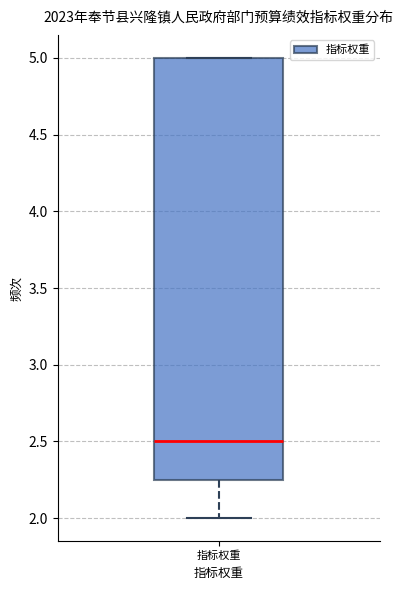

Read this box plot against the y-axis: the position of the median line, the range covered by the box, and the ends of both whiskers. The values are not printed on the chart, so give them approximately, as read against the axis.

median 2.50, box 2.25 to 5.00, whiskers 2.00 to 5.00